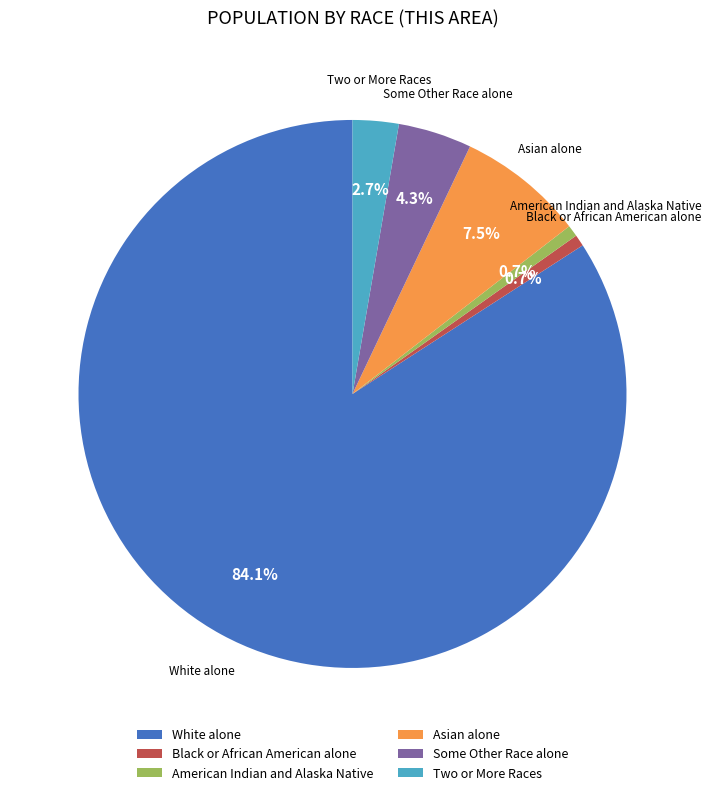

What is the largest slice in the pie chart?

White alone